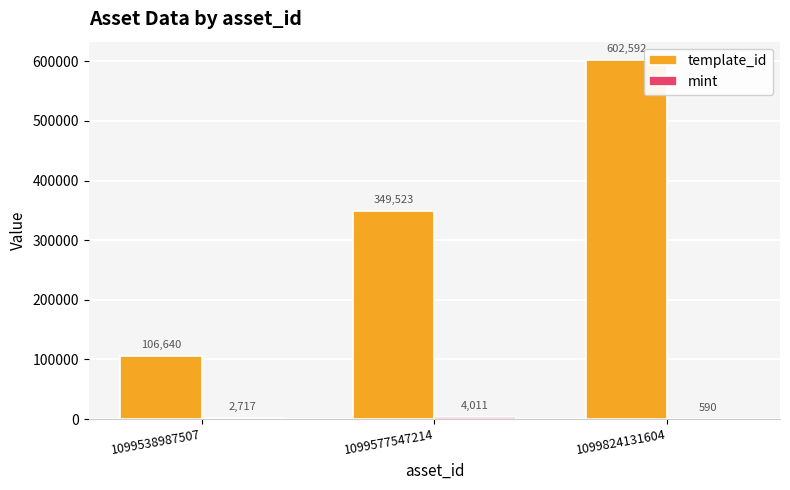

What is the average value of the template_id series?

352918